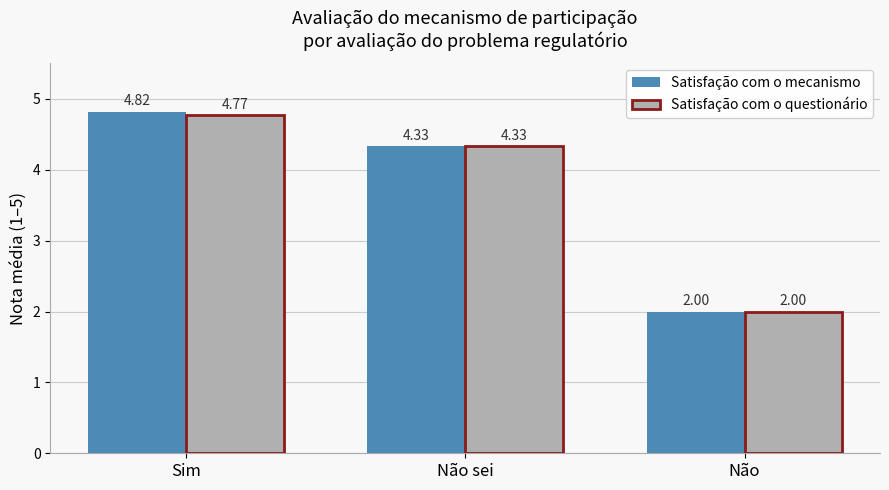

Which label corresponds to the smallest value in the chart?

Não